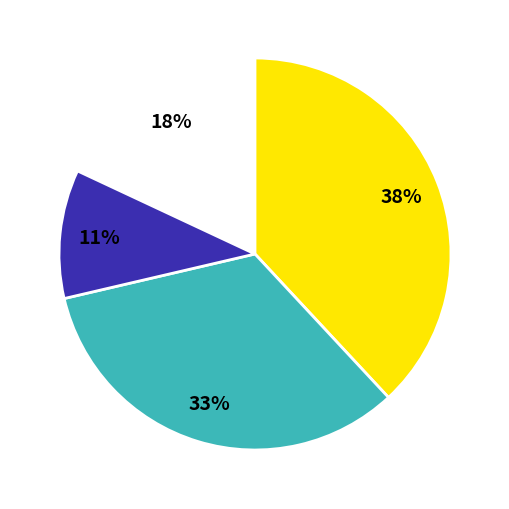

To the nearest percent, what is the difference between the largest and smallest slice percentages?

27%